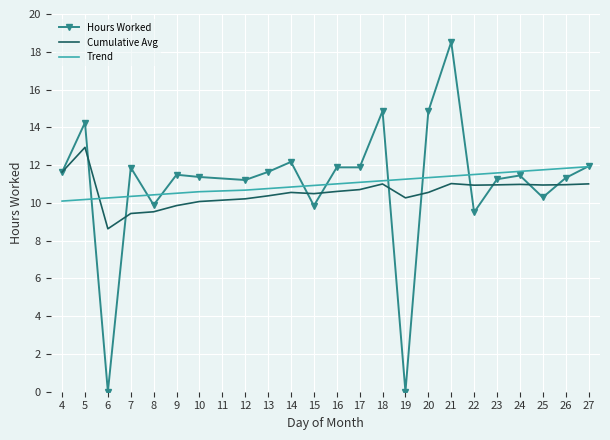

Where does the Hours Worked series first go above 11?

4